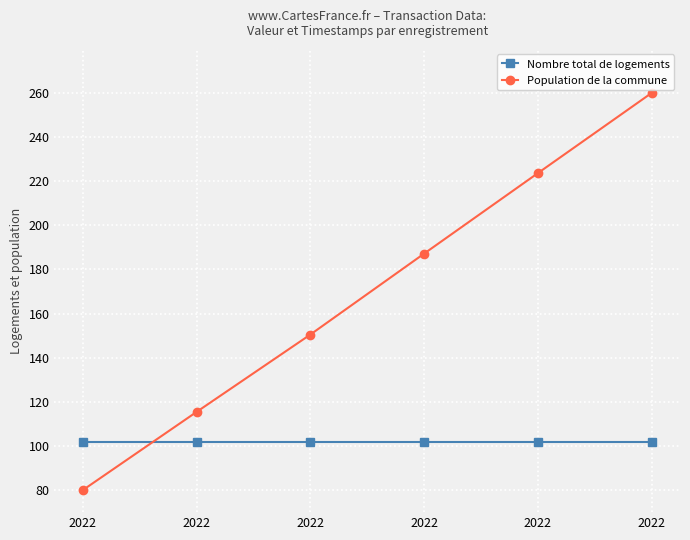

What is the value of the Nombre total de logements point at the 3rd from the left?

101.9